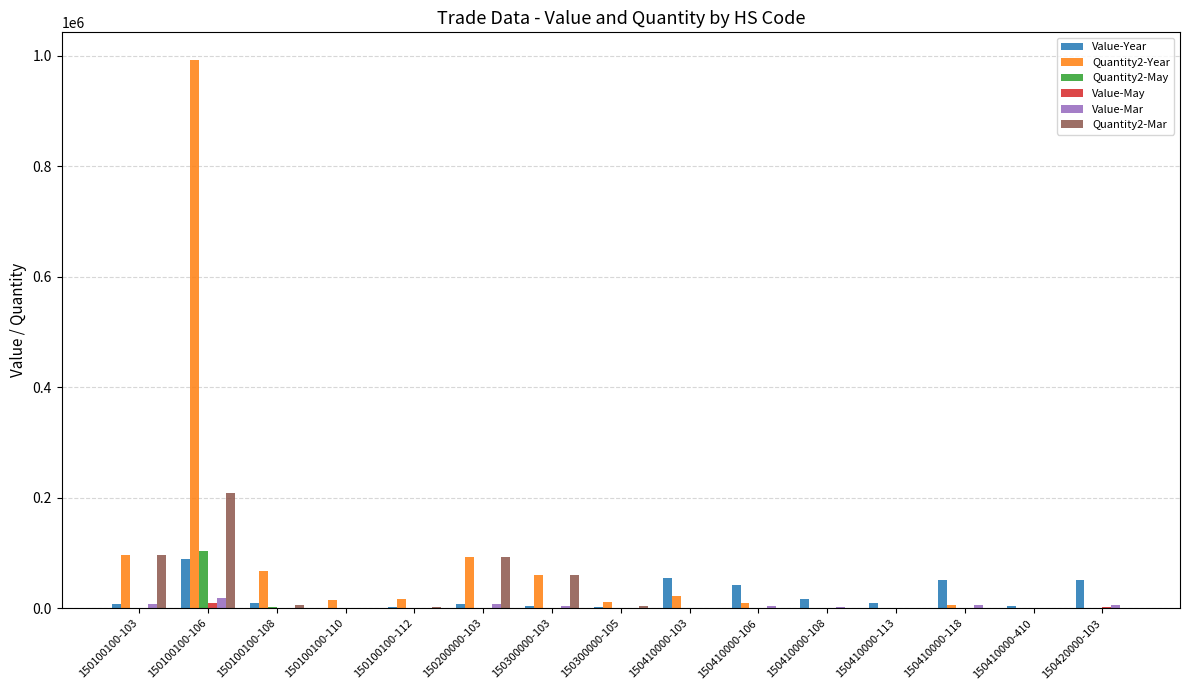

Which category has the highest value in the Value-Mar series?

150100100-106